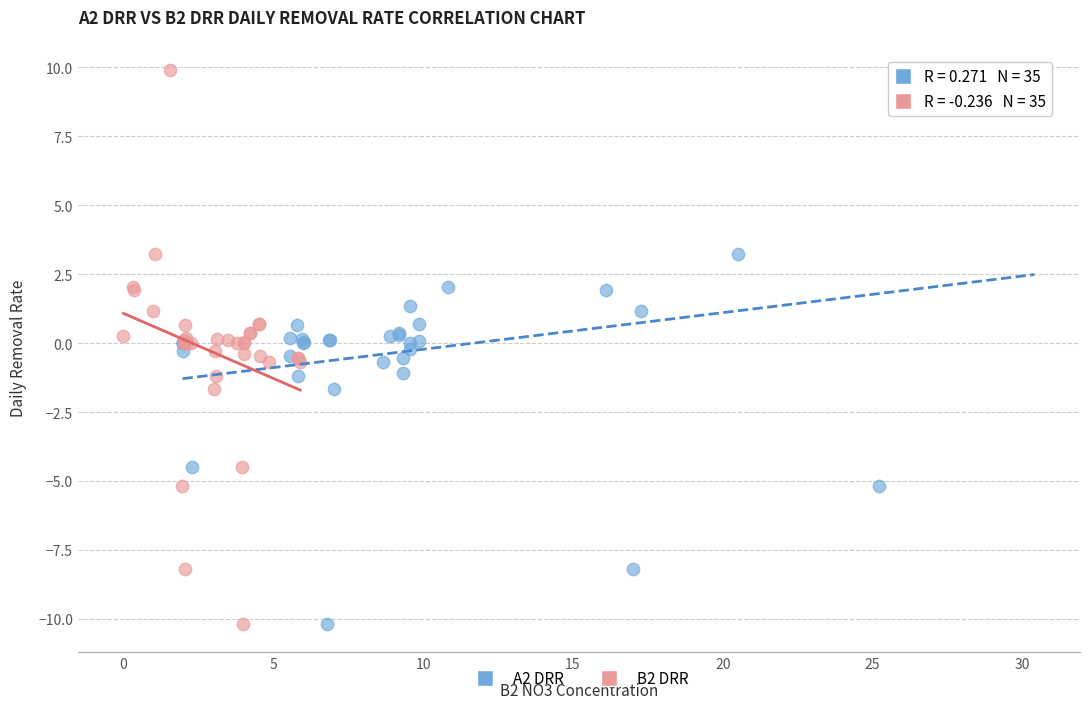

What are all the series names shown in the legend?

A2 DRR, B2 DRR